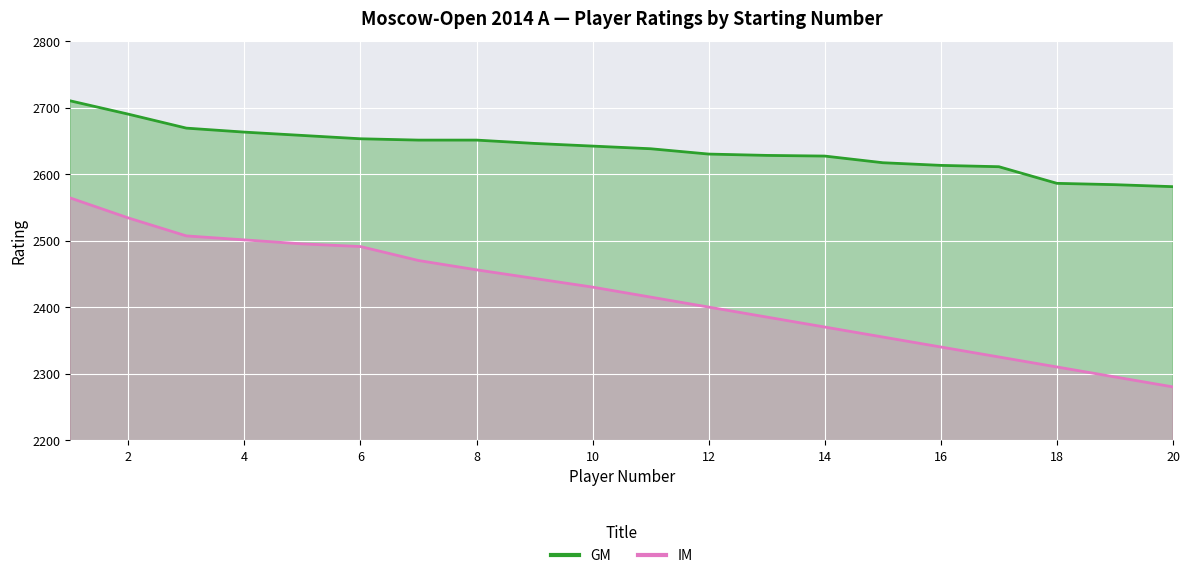

True or false: GM and IM intersect in this chart.

False